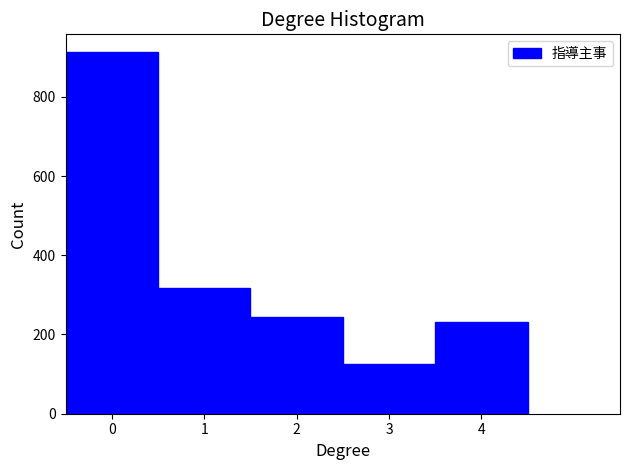

Which range on the x-axis has the tallest bar?

-0.5 to 0.5